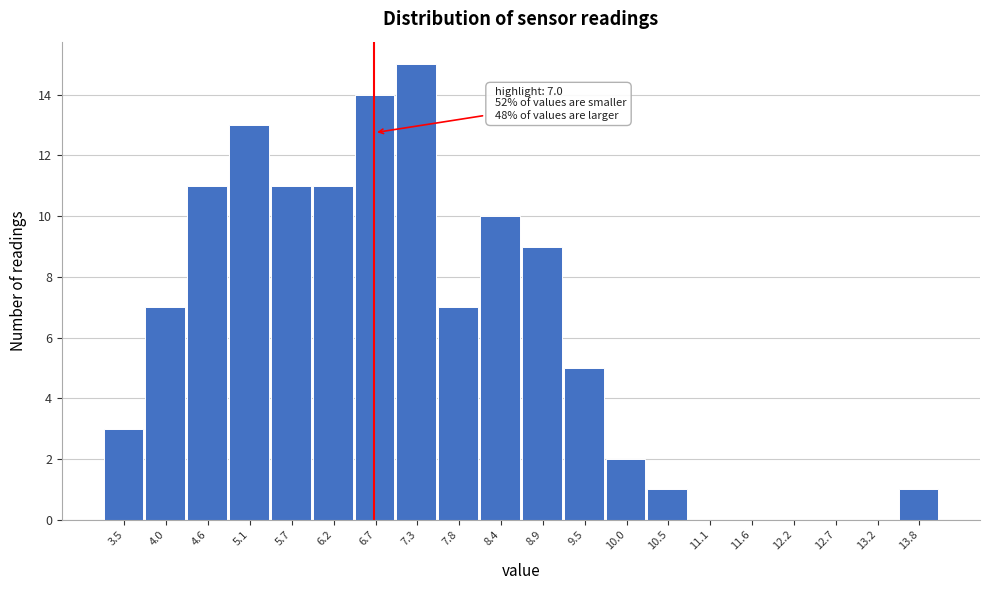

Reading right to left, what are all the values shown in this chart?

13.8=1	13.2=0	12.7=0	12.2=0	11.6=0	11.1=0	10.5=1	10.0=2	9.5=5	8.9=9	8.4=10	7.8=7	7.3=15	6.7=14	6.2=11	5.7=11	5.1=13	4.6=11	4.0=7	3.5=3